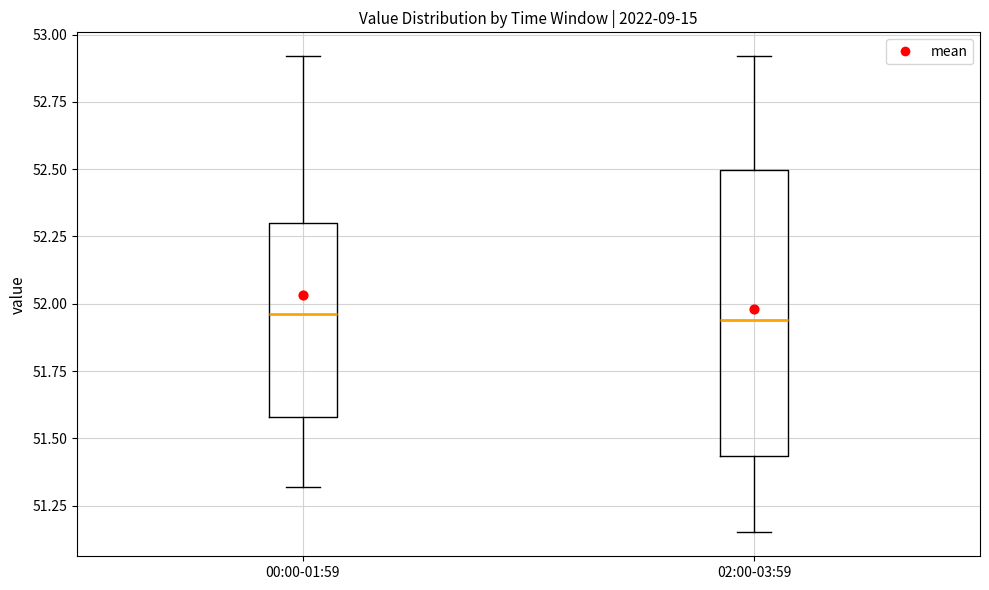

Comparing the boxes themselves (not the whiskers), which one is the tallest?

02:00-03:59